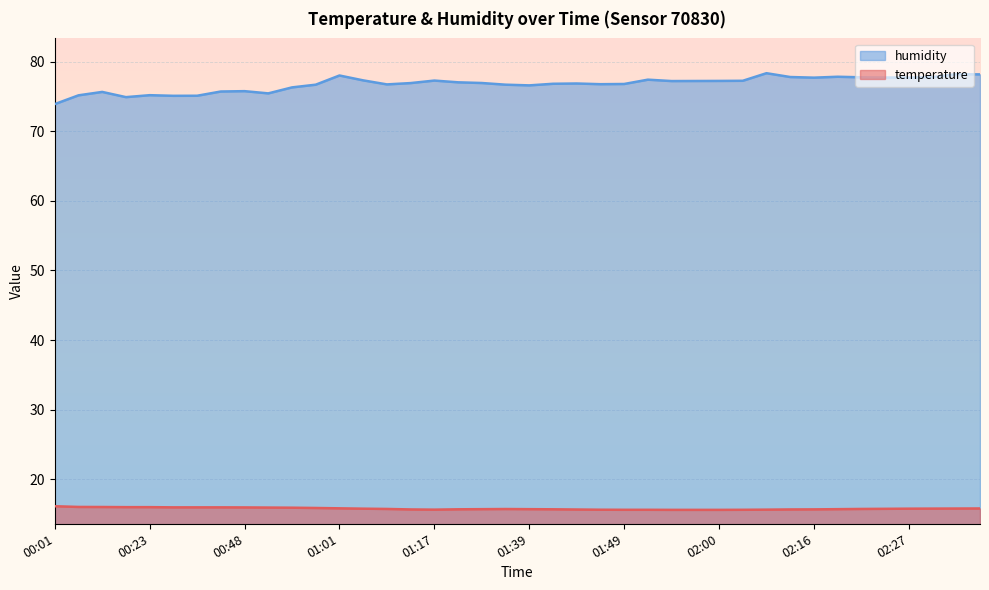

What is the sum of all temperature values?

630.9